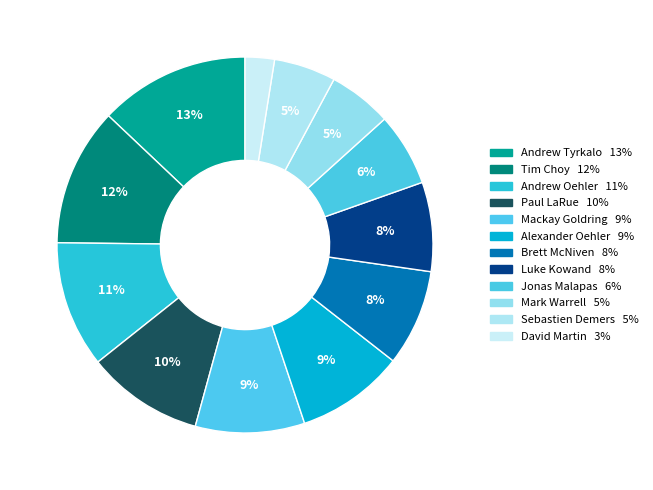

What percentage is the Tim Choy slice, to the nearest percent?

12%